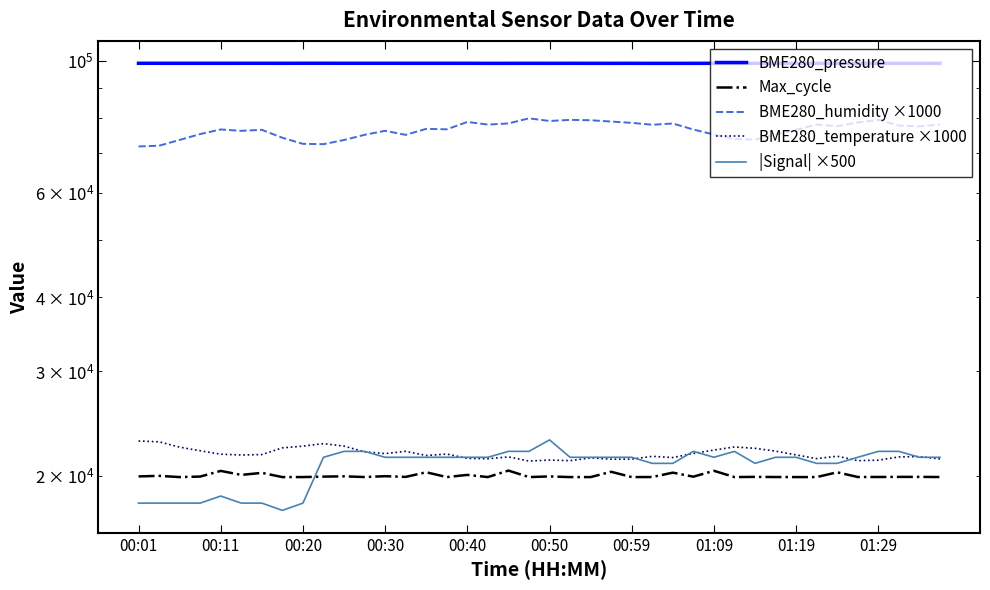

Reading left to right, list all the values displayed in this chart.

BME280_pressure: 99059.6	99058.1	99059.2	99057.8	99055.3	99060.2	99061.3	99057.7	99066.3	99070.3	99060.9	99064.2	99063.3	99057.1	99054.6	99056.1	99051.2	99033.6	99038.0	99047.1	99041.1	99049.2	99042.2	99038.0	99045.0	99031.7	99033.5	99039.8	99042.2	99049.7	99041.2	99044.0	99037.5	99032.5	99036.8	99037.6	99033.2	99032.6	99031.2	99027.7
Max_cycle: 19965.0	20006.0	19912.0	19952.0	20395.0	20080.0	20241.0	19912.0	19913.0	19947.0	19970.0	19916.0	19981.0	19925.0	20288.0	19912.0	20081.0	19912.0	20421.0	19912.0	19962.0	19912.0	19912.0	20325.0	19912.0	19916.0	20257.0	19943.0	20403.0	19912.0	19928.0	19916.0	19912.0	19912.0	20284.0	19919.0	19919.0	19927.0	19927.0	19916.0
BME280_humidity ×1000: 71750.0	71960.0	73590.0	75280.0	76640.0	76230.0	76530.0	74210.0	72480.0	72390.0	73570.0	75060.0	76240.0	75050.0	76820.0	76680.0	78910.0	78100.0	78450.0	80020.0	79200.0	79540.0	79430.0	79020.0	78630.0	78050.0	78430.0	76620.0	75150.0	73840.0	73670.0	75110.0	76520.0	78100.0	77600.0	78740.0	79540.0	77810.0	77570.0	78120.0
BME280_temperature ×1000: 22900.0	22830.0	22360.0	22050.0	21760.0	21690.0	21730.0	22300.0	22450.0	22670.0	22450.0	21960.0	21810.0	22000.0	21650.0	21770.0	21410.0	21380.0	21530.0	21190.0	21270.0	21220.0	21450.0	21340.0	21350.0	21580.0	21480.0	21820.0	22110.0	22380.0	22260.0	22020.0	21700.0	21390.0	21590.0	21220.0	21260.0	21530.0	21560.0	21360.0
|Signal| ×500: 18000.0	18000.0	18000.0	18000.0	18500.0	18000.0	18000.0	17500.0	18000.0	21500.0	22000.0	22000.0	21500.0	21500.0	21500.0	21500.0	21500.0	21500.0	22000.0	22000.0	23000.0	21500.0	21500.0	21500.0	21500.0	21000.0	21000.0	22000.0	21500.0	22000.0	21000.0	21500.0	21500.0	21000.0	21000.0	21500.0	22000.0	22000.0	21500.0	21500.0